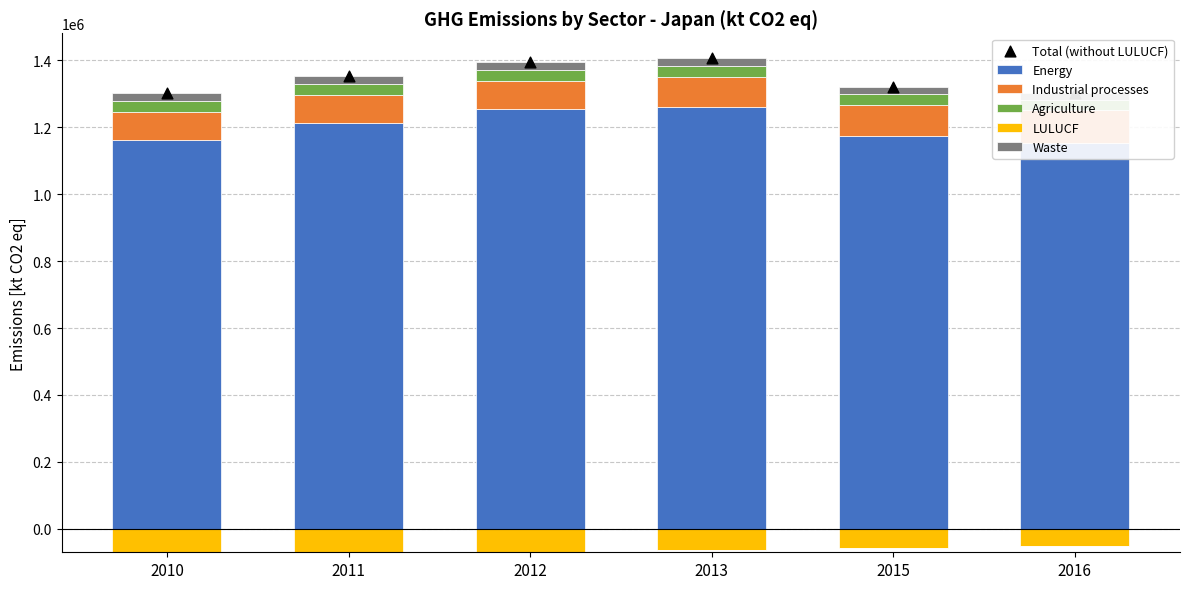

Is the value of Waste at 2012 greater than the value of Industrial processes at 2012?

No